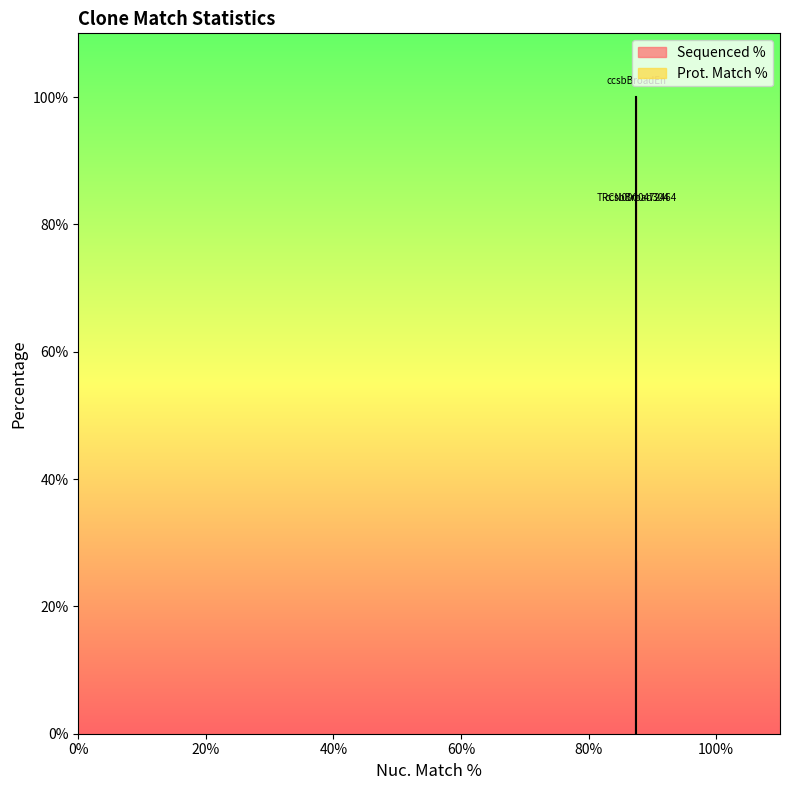

What is the label of the 3rd point from the left?

TRCN0000472464